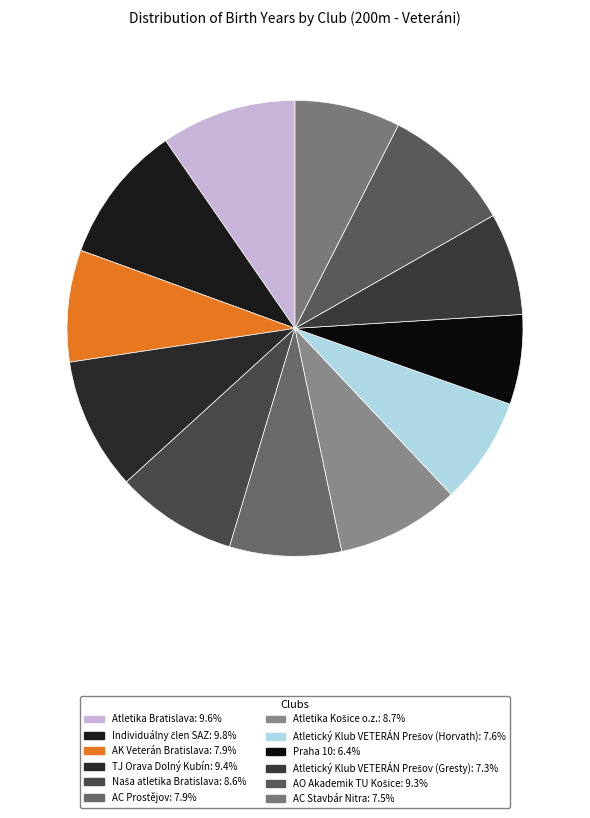

To the nearest percent, what portion does TJ Orava Dolný Kubín represent?

9%